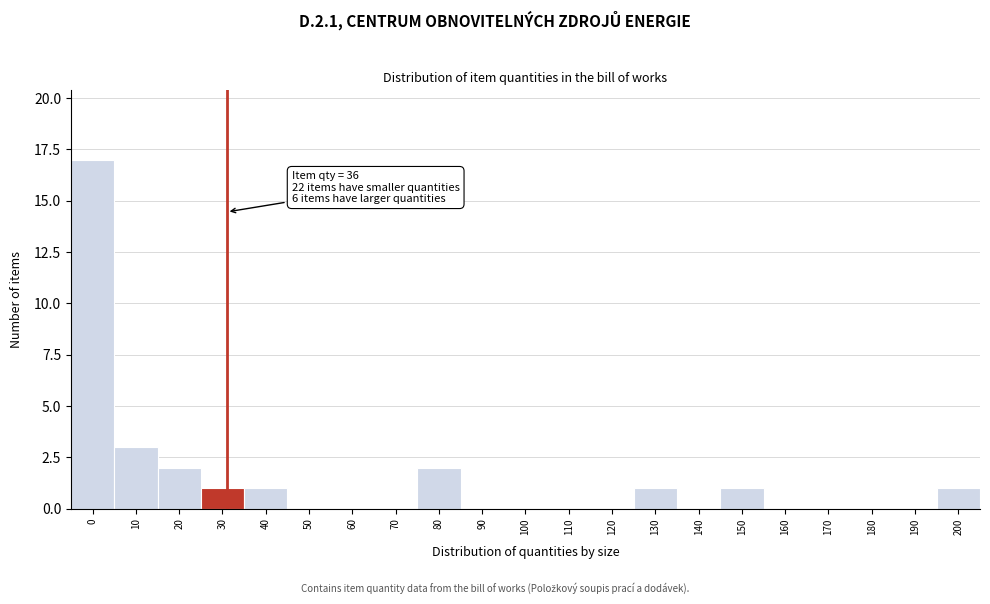

Reading left to right, extract all data points from this chart.

0=17	10=3	20=2	30=1	40=1	50=0	60=0	70=0	80=2	90=0	100=0	110=0	120=0	130=1	140=0	150=1	160=0	170=0	180=0	190=0	200=1